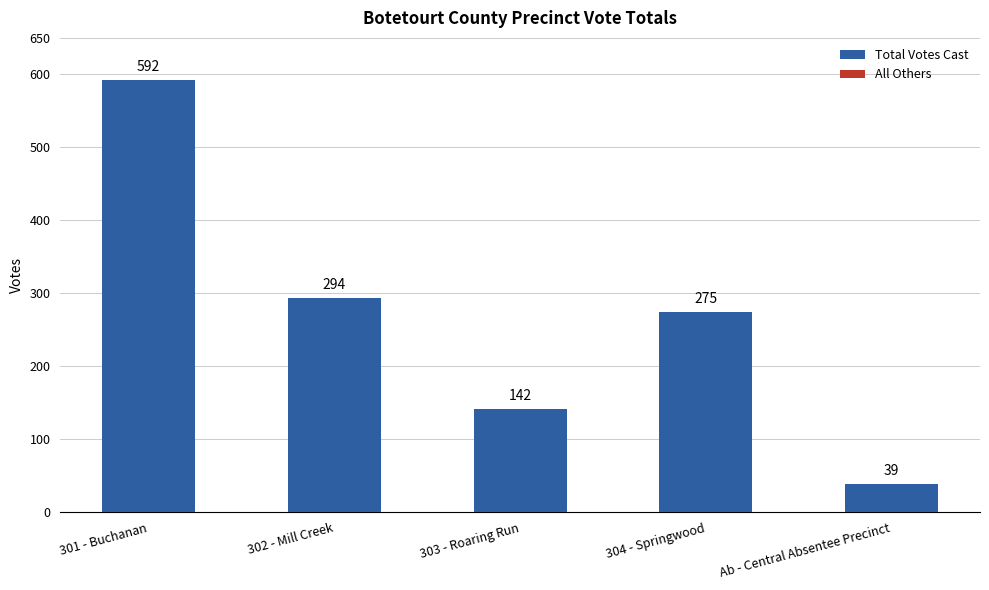

Is it true that the value at 304 - Springwood is 275?

True